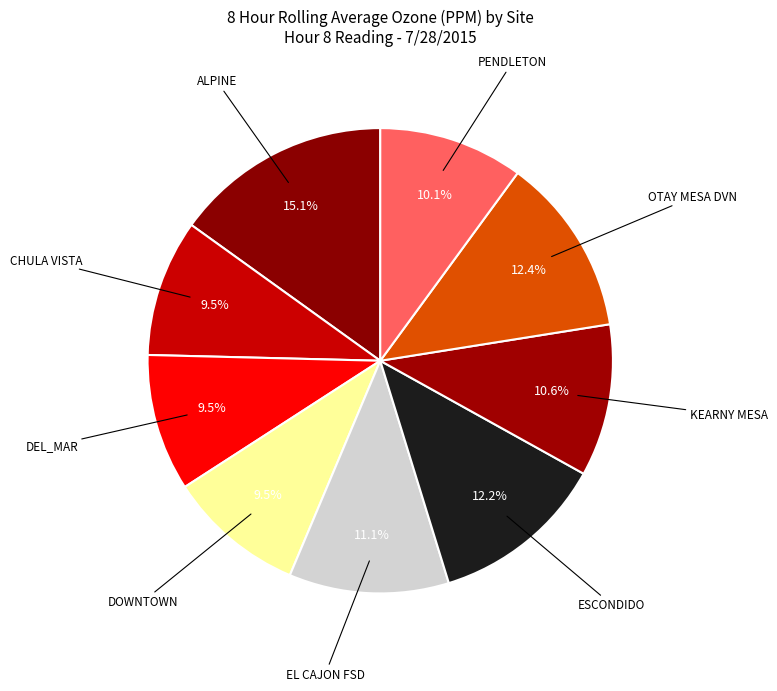

Which slice is the largest?

ALPINE